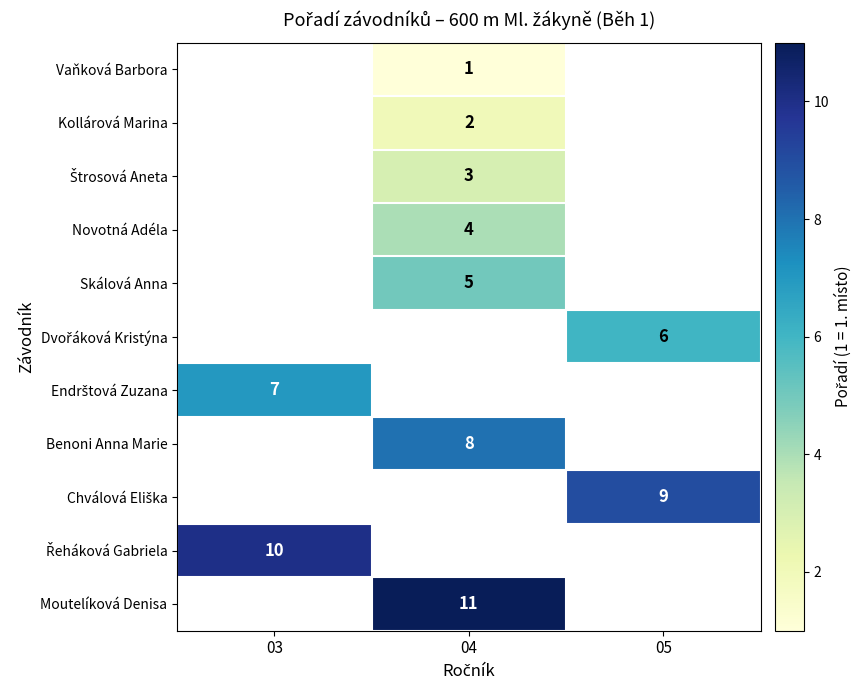

The Moutelíková Denisa series shows 3 at 04. True or false?

False